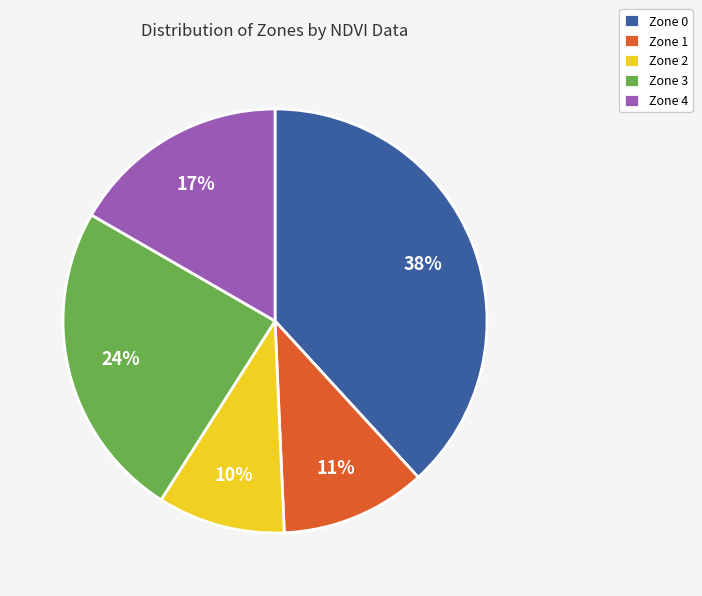

To the nearest percent, what is the difference between the Zone 1 and Zone 4 slice percentages?

6%